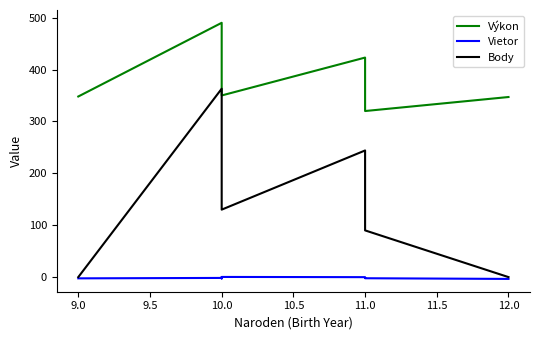

List the series in order of their peak value, highest first.

Výkon, Body, Vietor